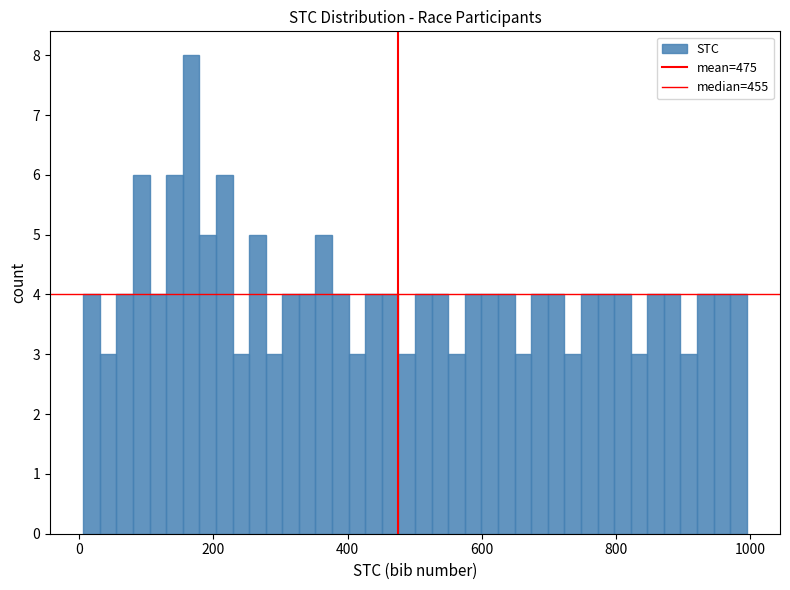

Read against the x-axis, roughly where is the centre of the tallest bar?

160